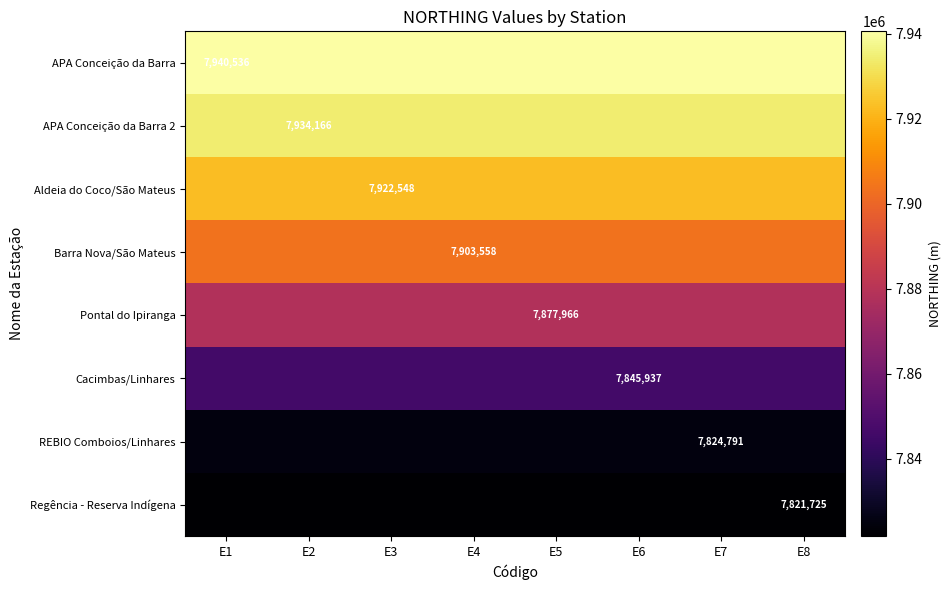

What is the difference between the highest and lowest values at E1?

118811